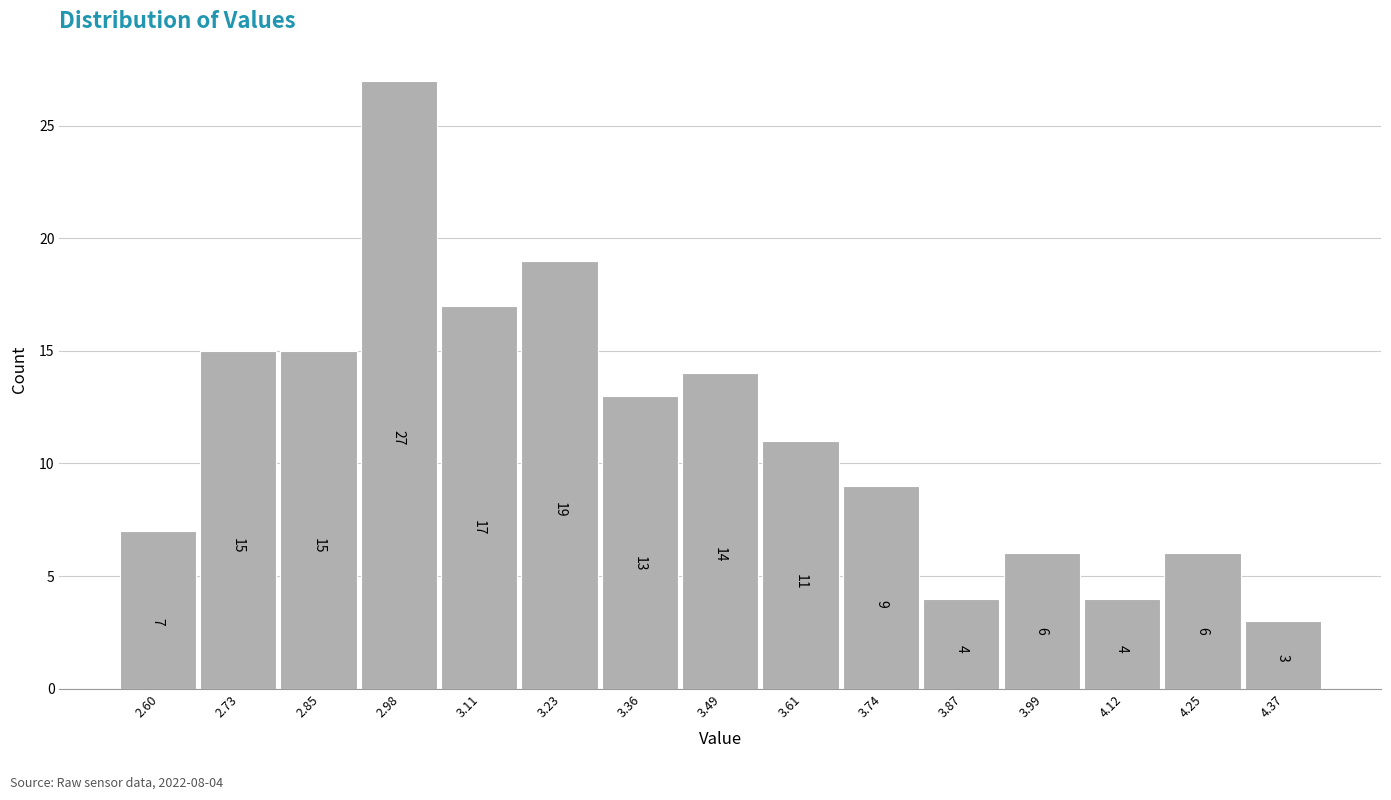

Reading left to right, extract all data points from this chart.

2.60=7	2.73=15	2.85=15	2.98=27	3.11=17	3.23=19	3.36=13	3.49=14	3.61=11	3.74=9	3.87=4	3.99=6	4.12=4	4.25=6	4.37=3